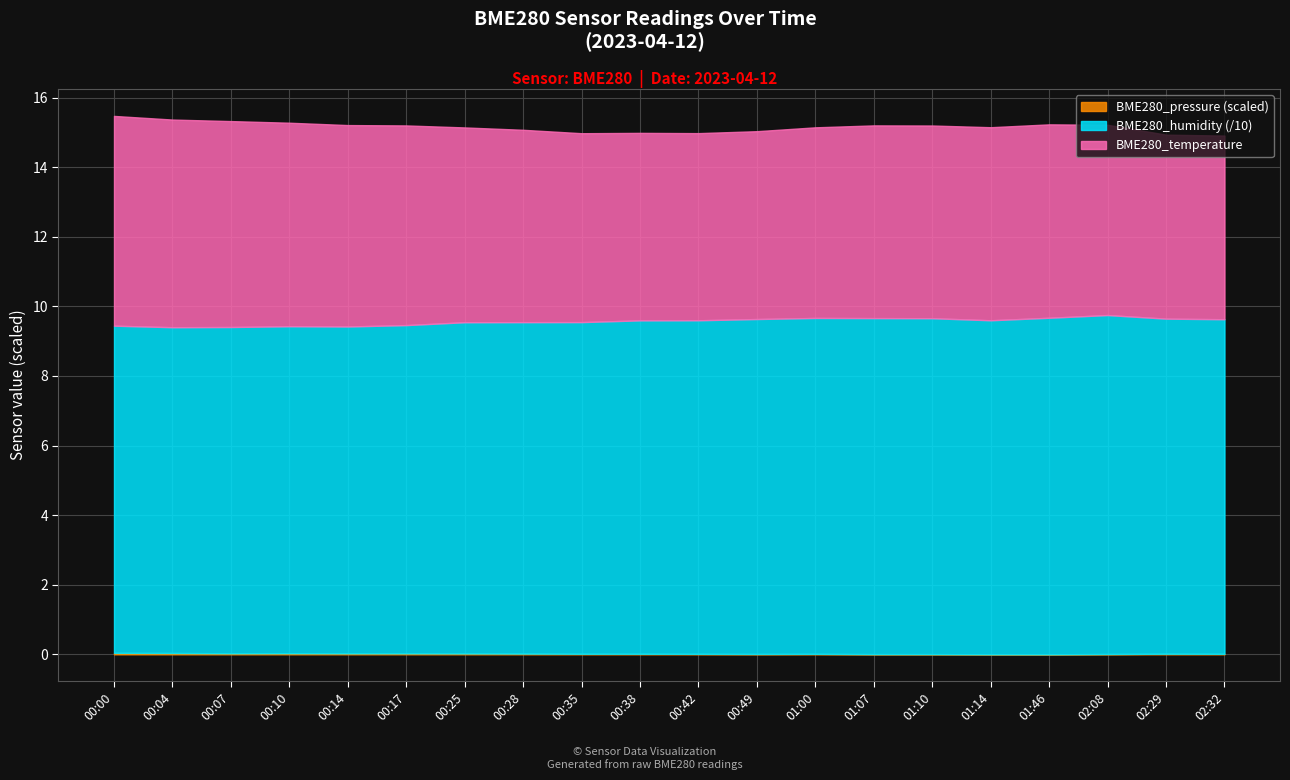

Reading right to left, what are all the values shown in this chart?

BME280_temperature: 5.3	5.3	5.5	5.6	5.5	5.5	5.5	5.5	5.4	5.4	5.4	5.4	5.5	5.6	5.7	5.8	5.8	5.9	6.0	6.0
BME280_humidity: 96.2	96.3	97.4	96.7	96.0	96.6	96.6	96.6	96.3	95.9	95.8	95.3	95.3	95.2	94.3	94.0	94.0	93.8	93.7	94.1
BME280_pressure: 97789.1	97791.9	97783.7	97775.5	97776.2	97780.3	97780.8	97788.2	97785.1	97788.3	97790.6	97790.8	97796.2	97801.0	97803.6	97803.8	97807.4	97804.5	97812.6	97816.1